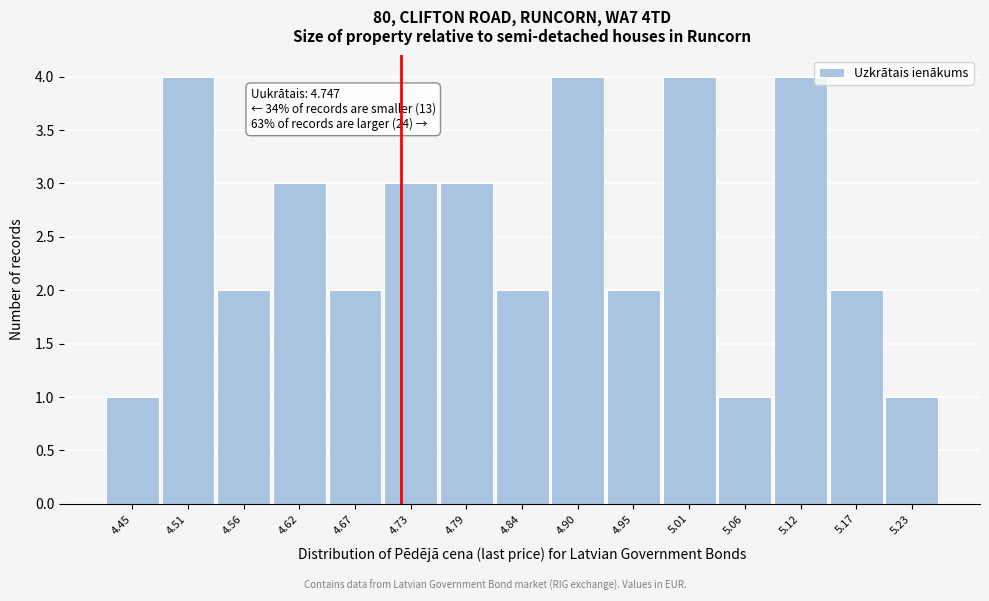

Reading left to right, what are all the values shown in this chart?

4.45=1	4.51=4	4.56=2	4.62=3	4.67=2	4.73=3	4.79=3	4.84=2	4.90=4	4.95=2	5.01=4	5.06=1	5.12=4	5.17=2	5.23=1